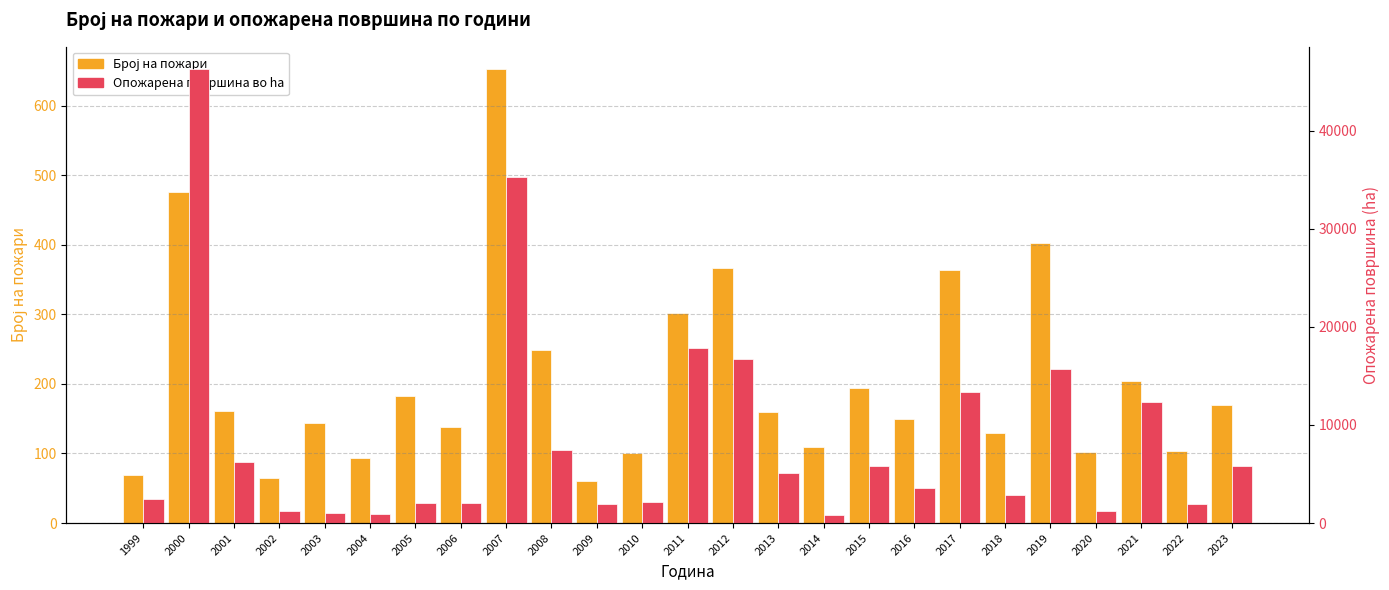

Are the bars horizontal?

No